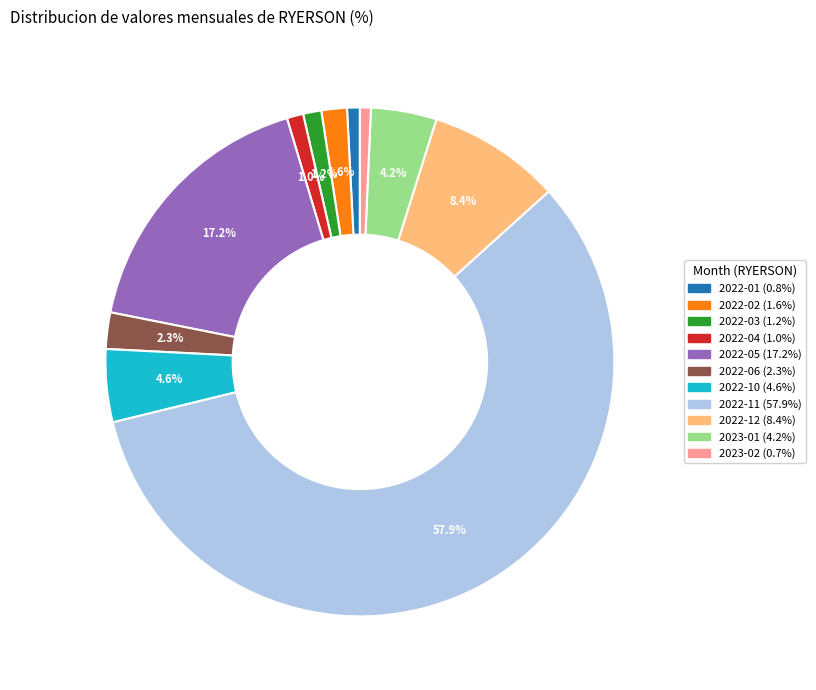

Does any single category account for the majority?

Yes